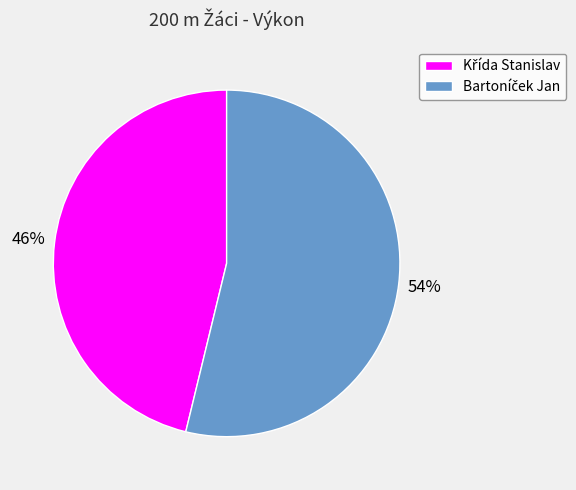

How many segments does this pie chart have?

2